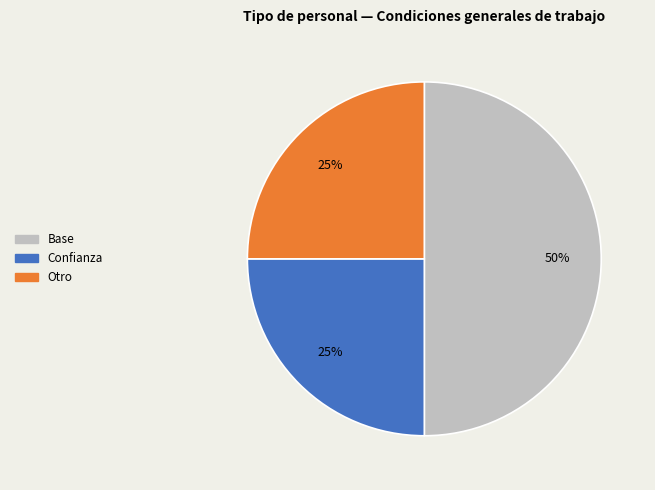

Count the number of slices in the pie.

3